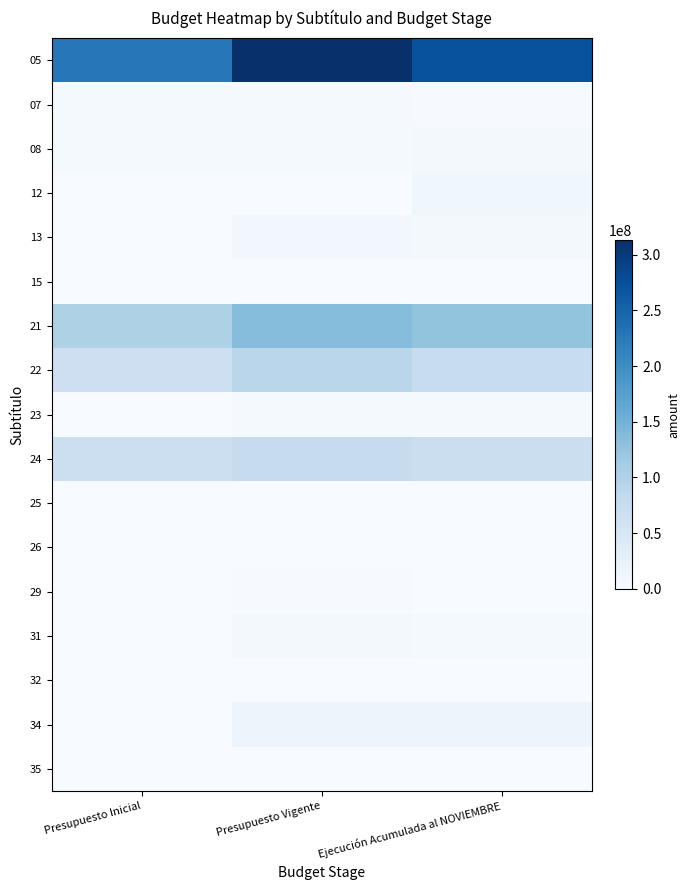

Between Ejecución Acumulada al NOVIEMBRE and Presupuesto Inicial, which is larger?

Ejecución Acumulada al NOVIEMBRE